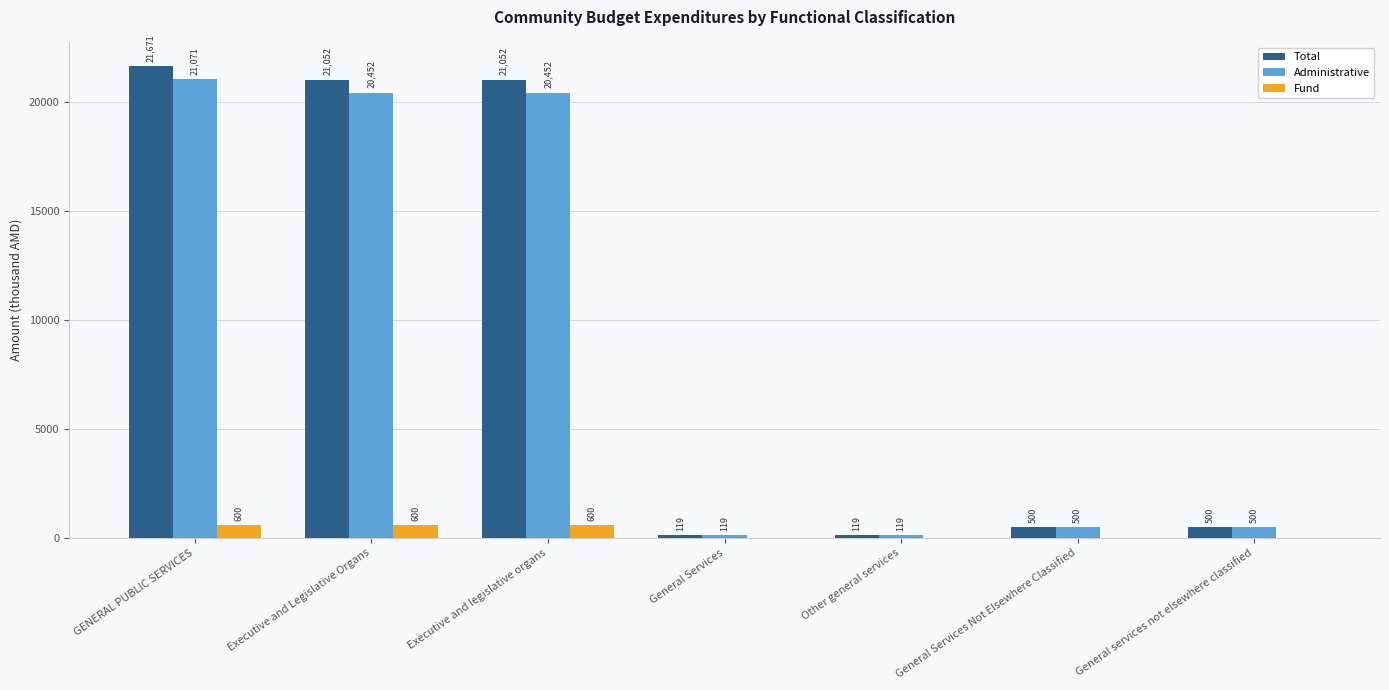

Are the bars grouped side by side (vs. stacked)?

Yes